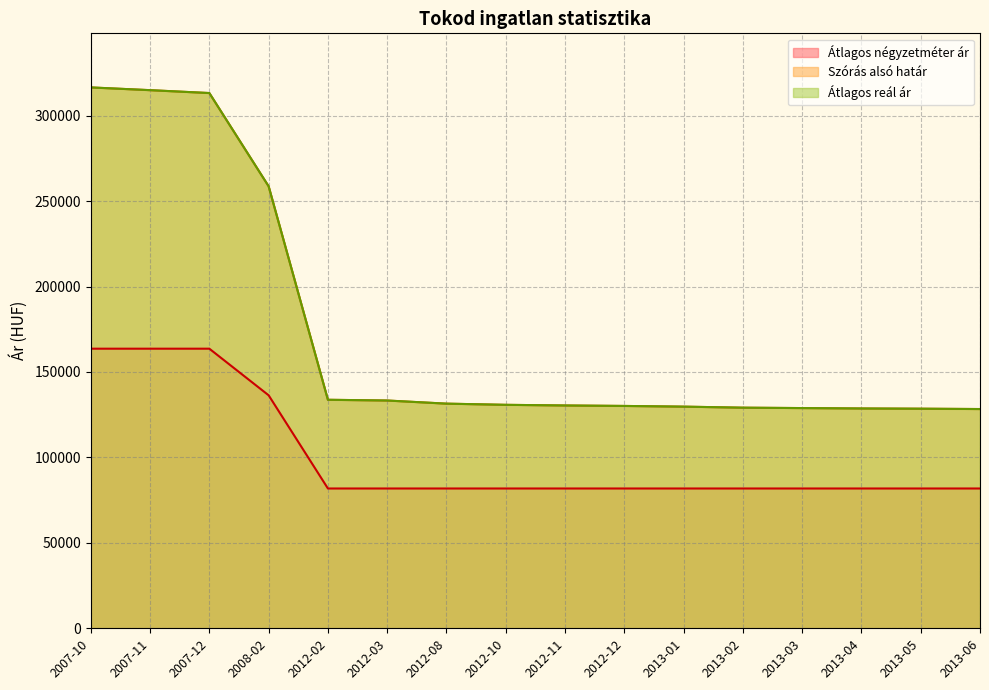

True or false: Szórás alsó határ and Átlagos négyzetméter ár intersect in this chart.

False